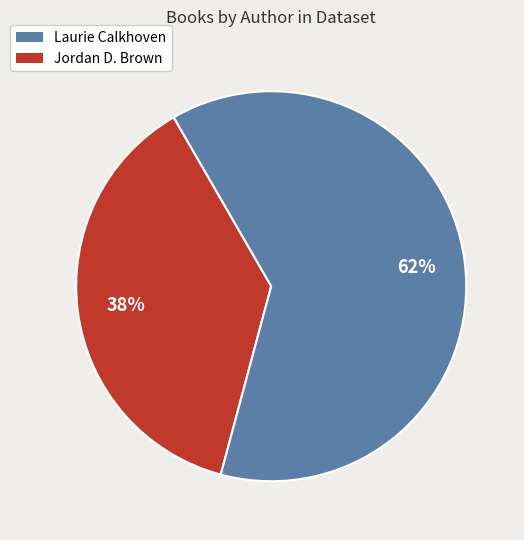

How many slices are in this pie chart?

2